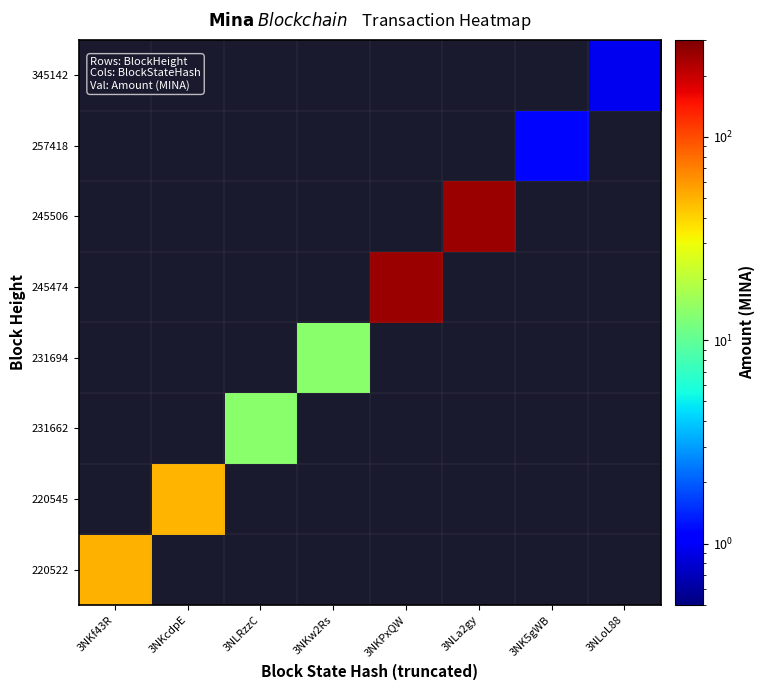

At how many categories does at least one series exceed 47?

4